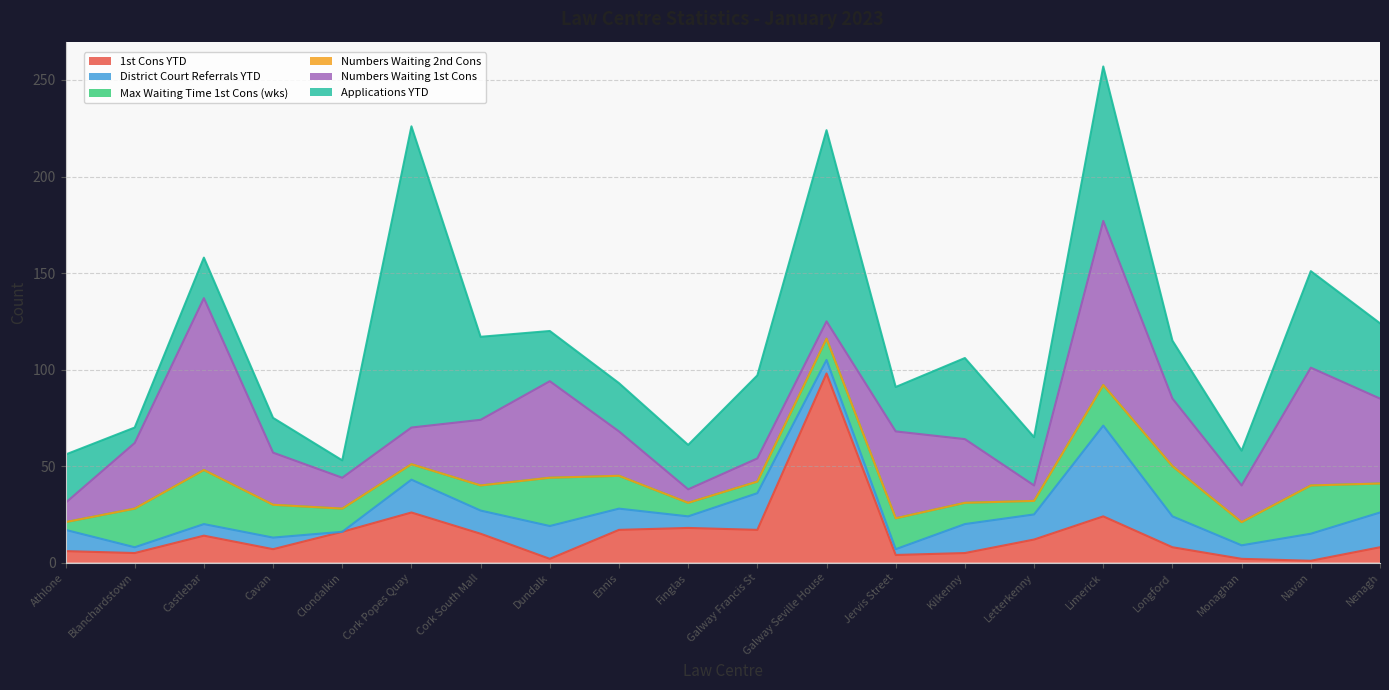

What is the highest value of the District Court Referrals YTD series?

47